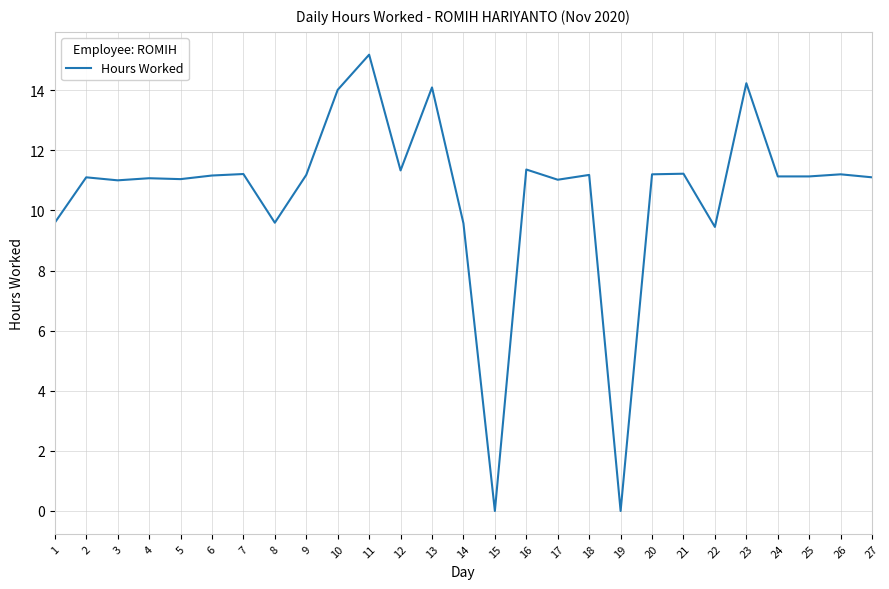

What is the change in value from 10 to 14?

-4.4